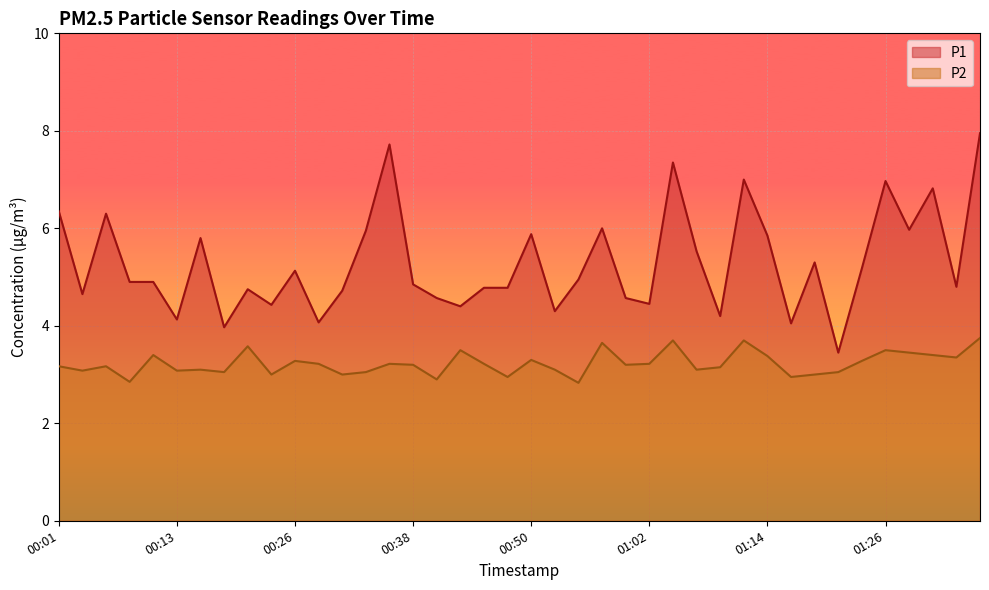

At how many categories does at least one series exceed 5?

18